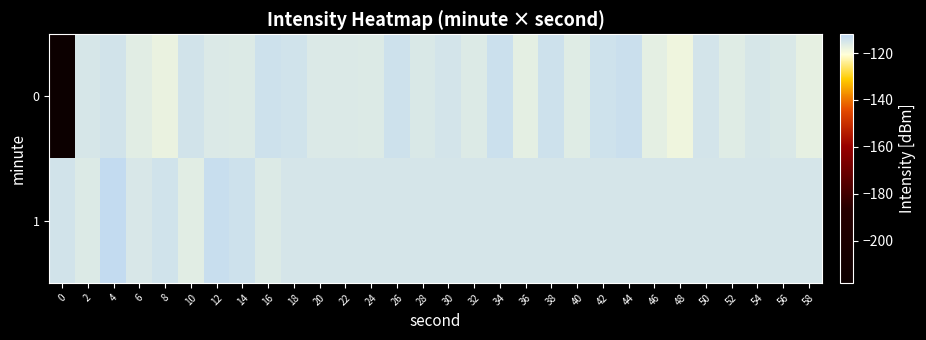

Which label corresponds to the largest value in the chart?

4